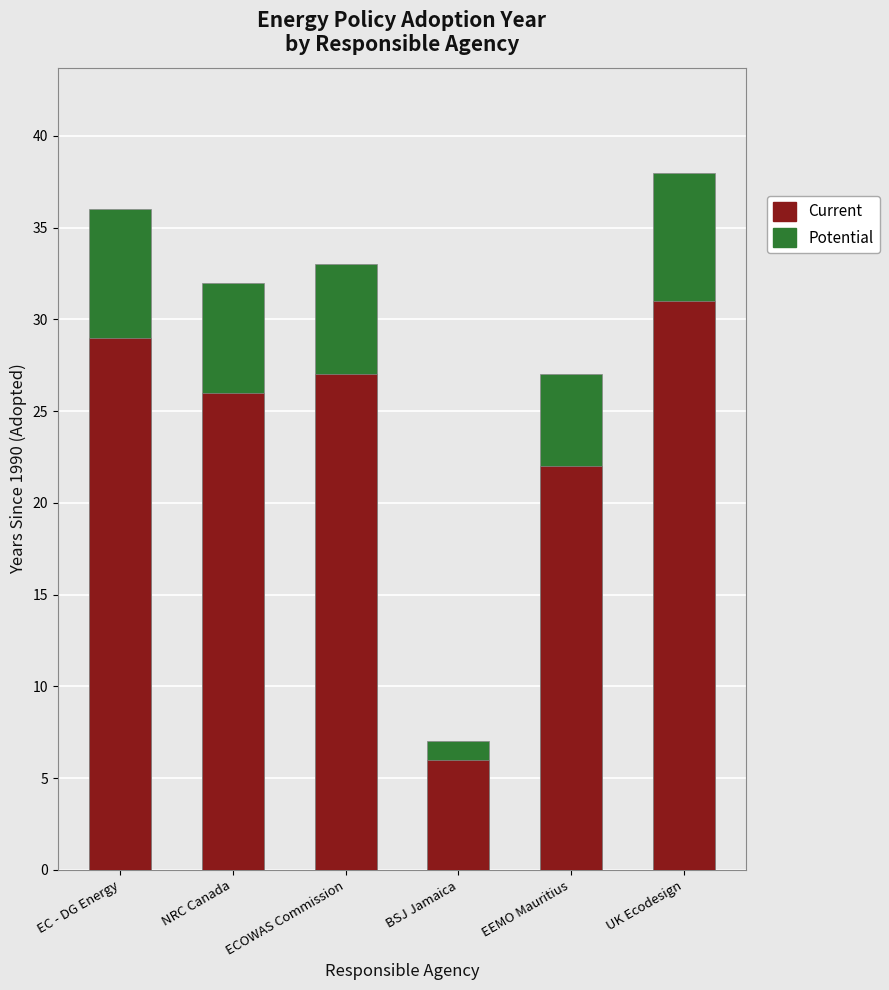

True or false: Potential has a value of 51 at UK Ecodesign.

False